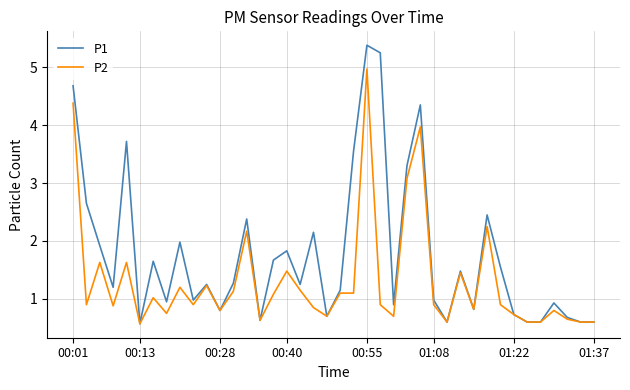

Which series has the largest range (max minus min)?

P1